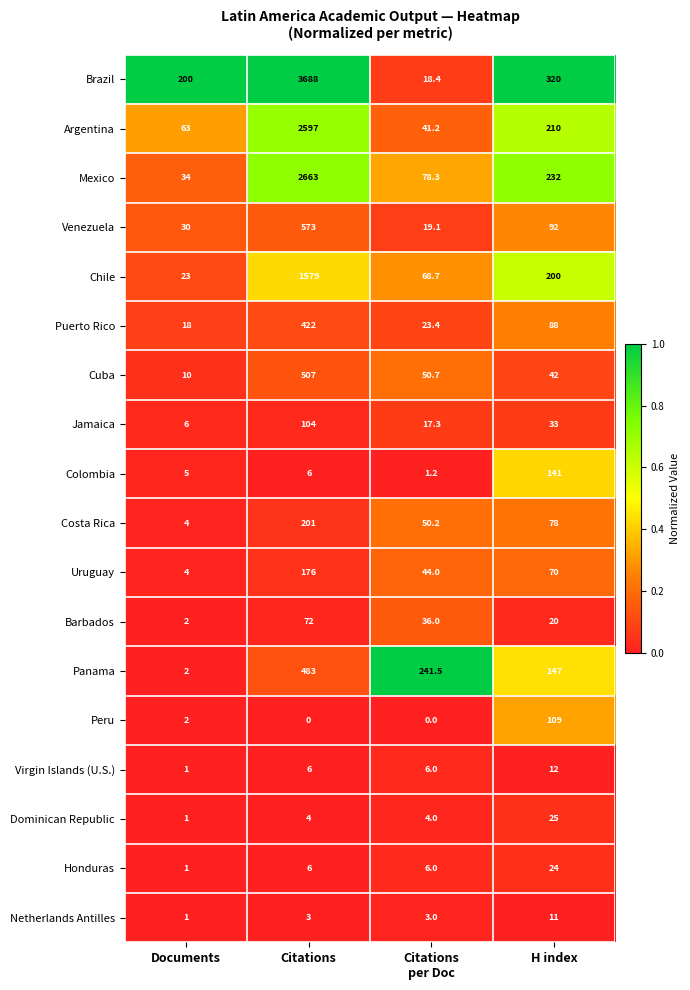

At which category is the sum across all series the highest?

Citations